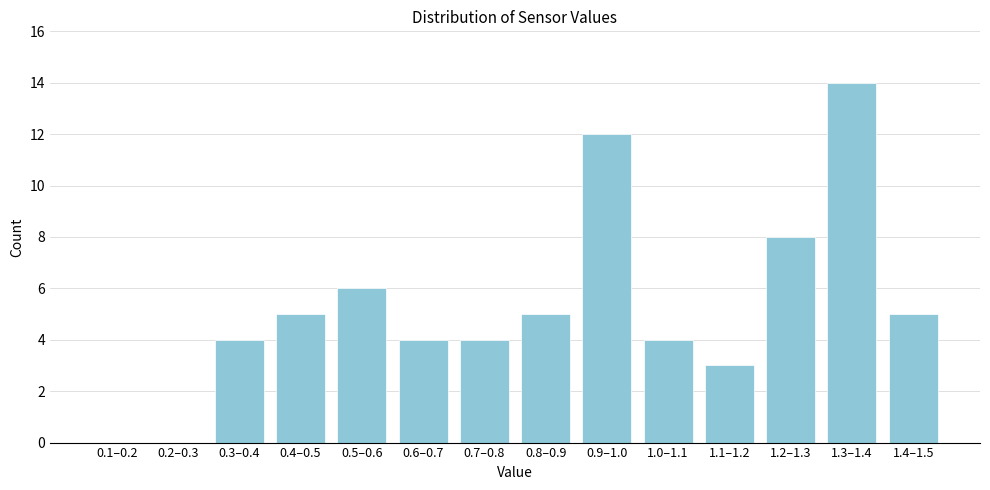

Reading left to right, list all the values displayed in this chart.

0.1–0.2=0	0.2–0.3=0	0.3–0.4=4	0.4–0.5=5	0.5–0.6=6	0.6–0.7=4	0.7–0.8=4	0.8–0.9=5	0.9–1.0=12	1.0–1.1=4	1.1–1.2=3	1.2–1.3=8	1.3–1.4=14	1.4–1.5=5